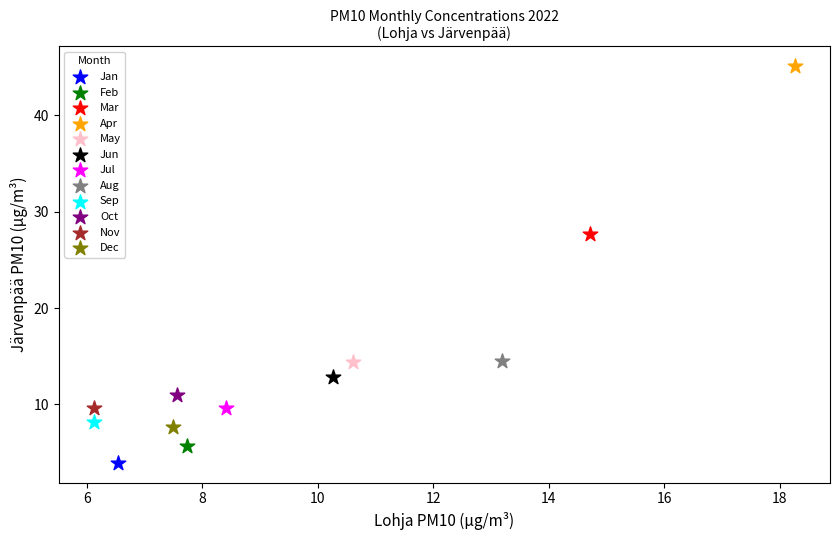

Which series reaches the minimum Y coordinate?

Jan